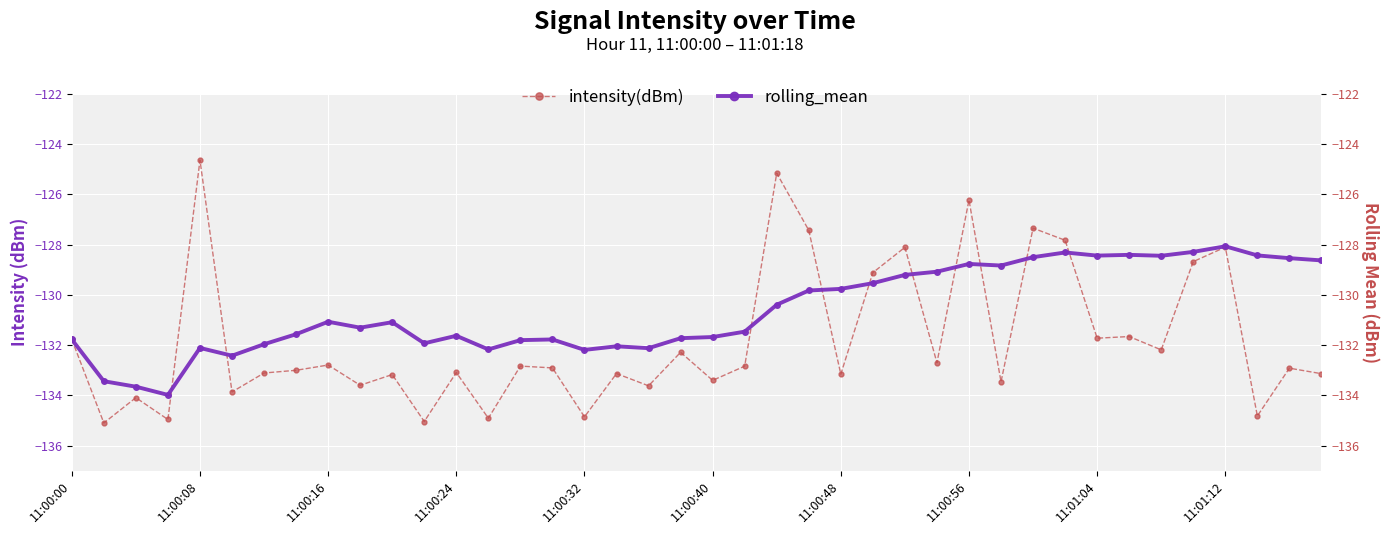

How many interior local peaks does the rolling_mean series have?

10